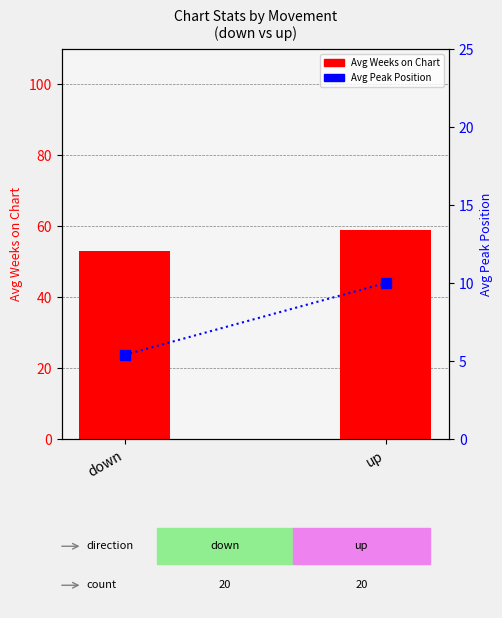

At which label does Avg Peak Position reach its minimum?

down